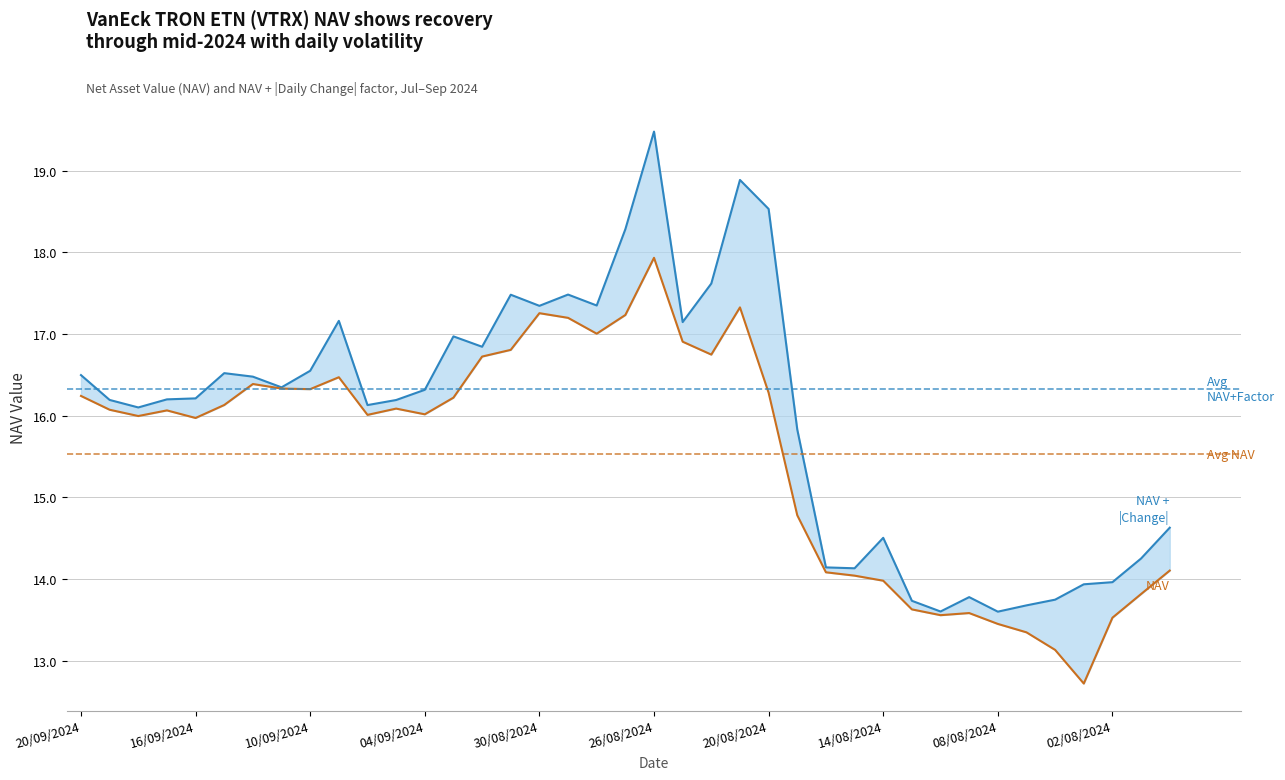

At which category does the chart reach its minimum across all series?

35